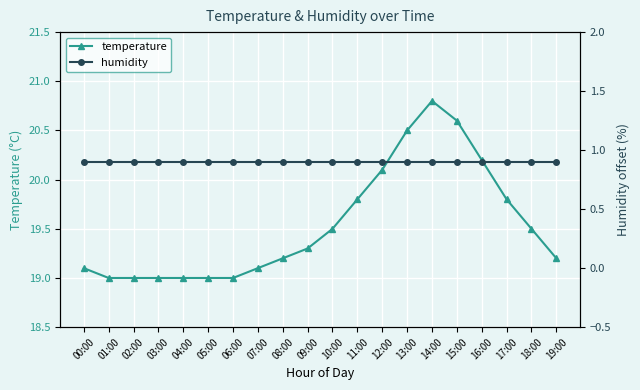

What value does the humidity series have at 06:00?

0.9